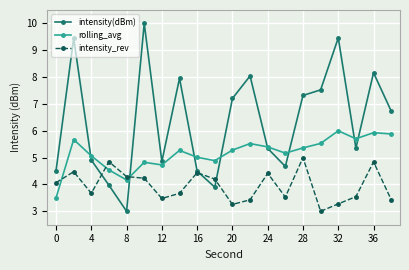

Which series has the largest total across all categories?

intensity(dBm)